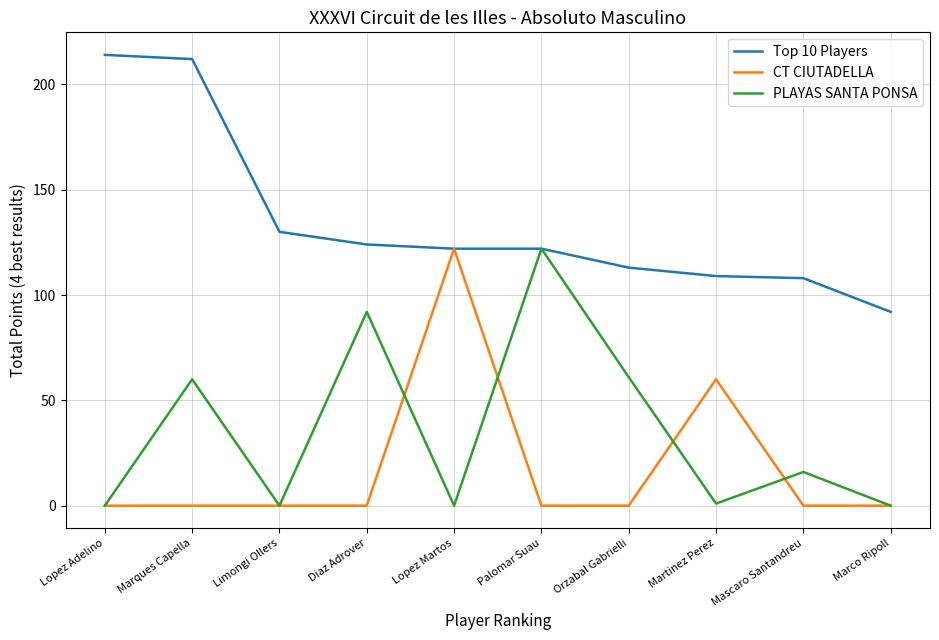

At which category does PLAYAS SANTA PONSA reach its first local valley?

Limongi Ollers